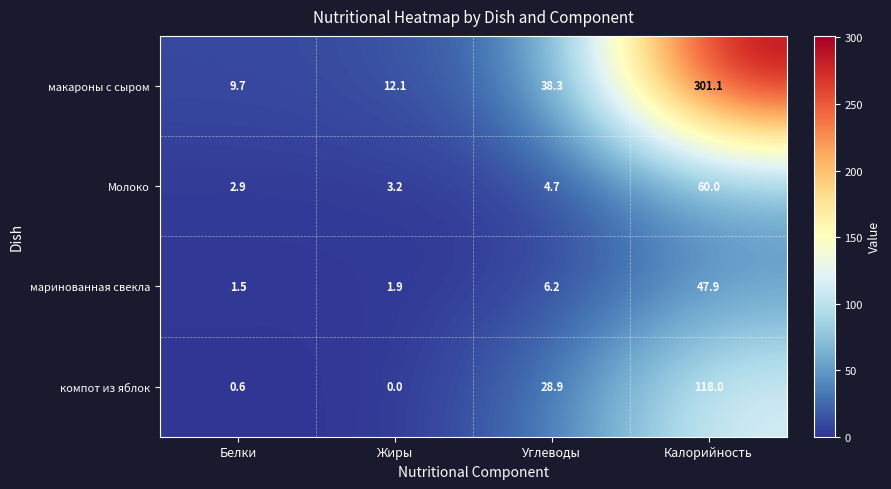

What is the maximum value shown in the chart?

301.1